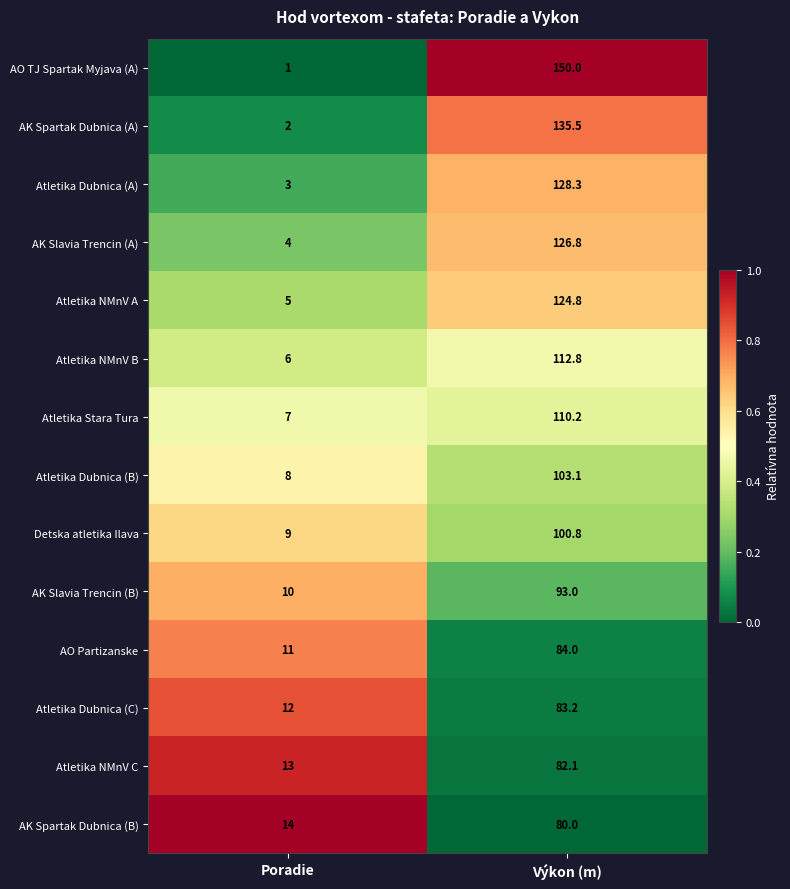

At which category is the sum across all series the highest?

Výkon (m)